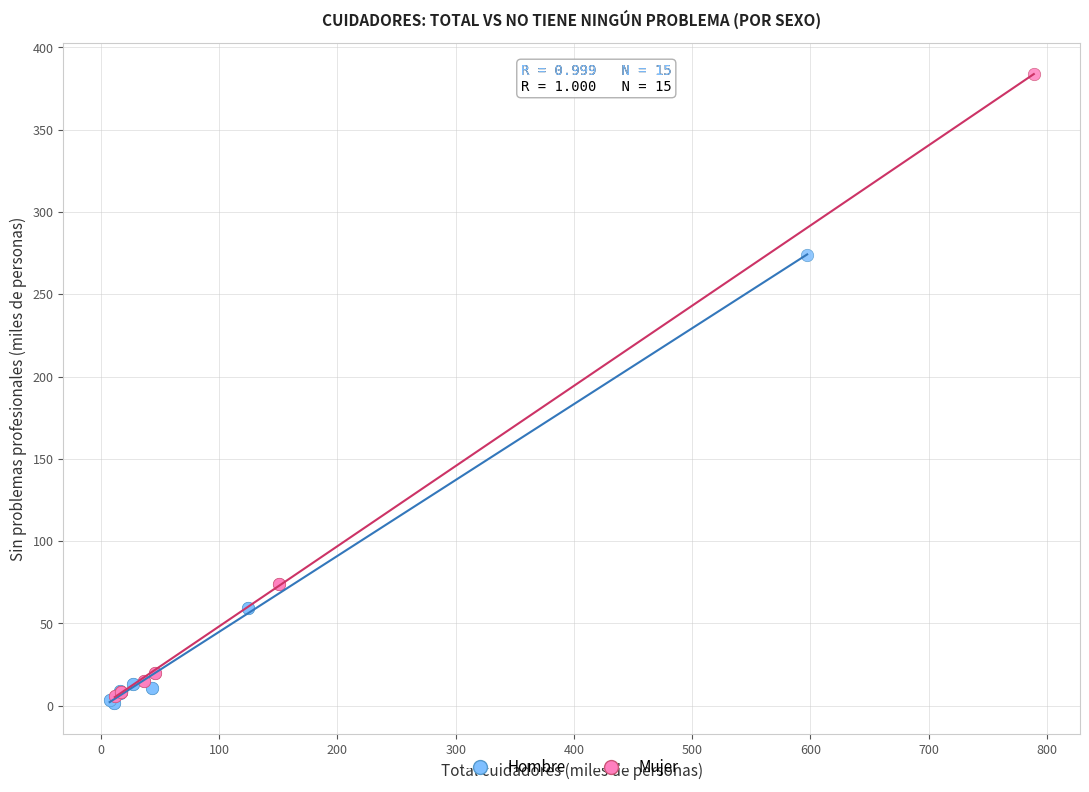

Which series has the widest spread of Y values?

Mujer